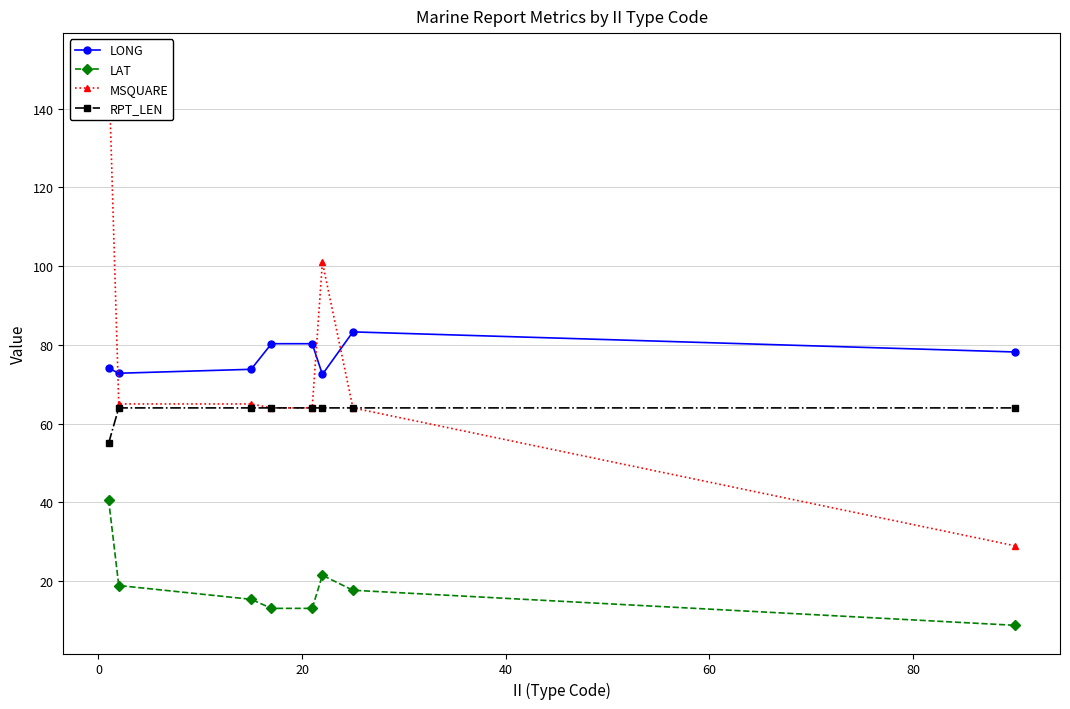

How many categories are shown in the chart?

8